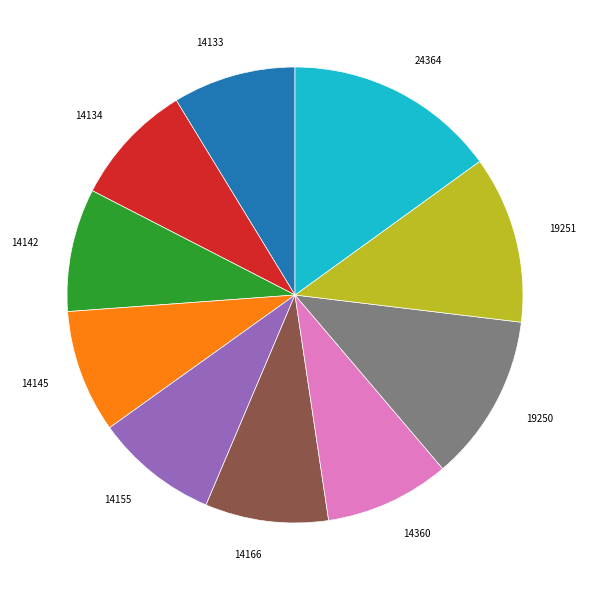

Approximately how many times larger is the value at 19250 compared to 24364?

0.8